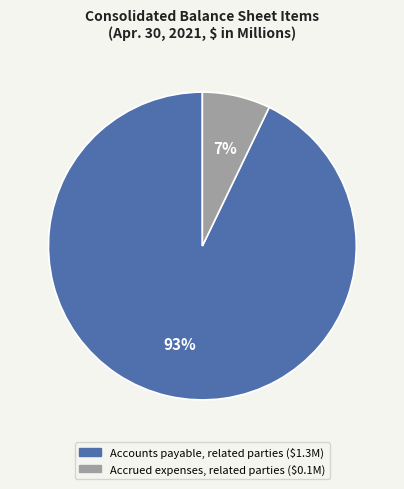

Does Accrued expenses, related parties represent more than half of the total?

No